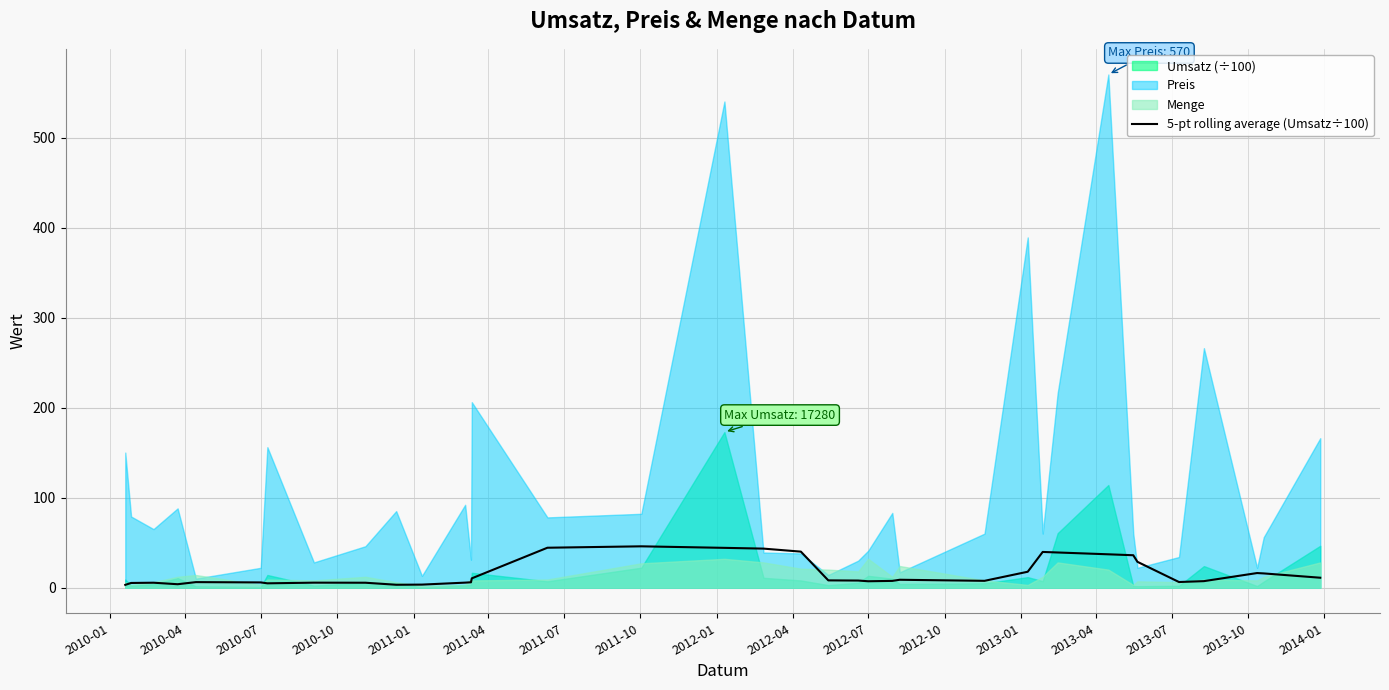

What is the maximum value for 5-pt rolling average (Umsatz÷100)?

45.9